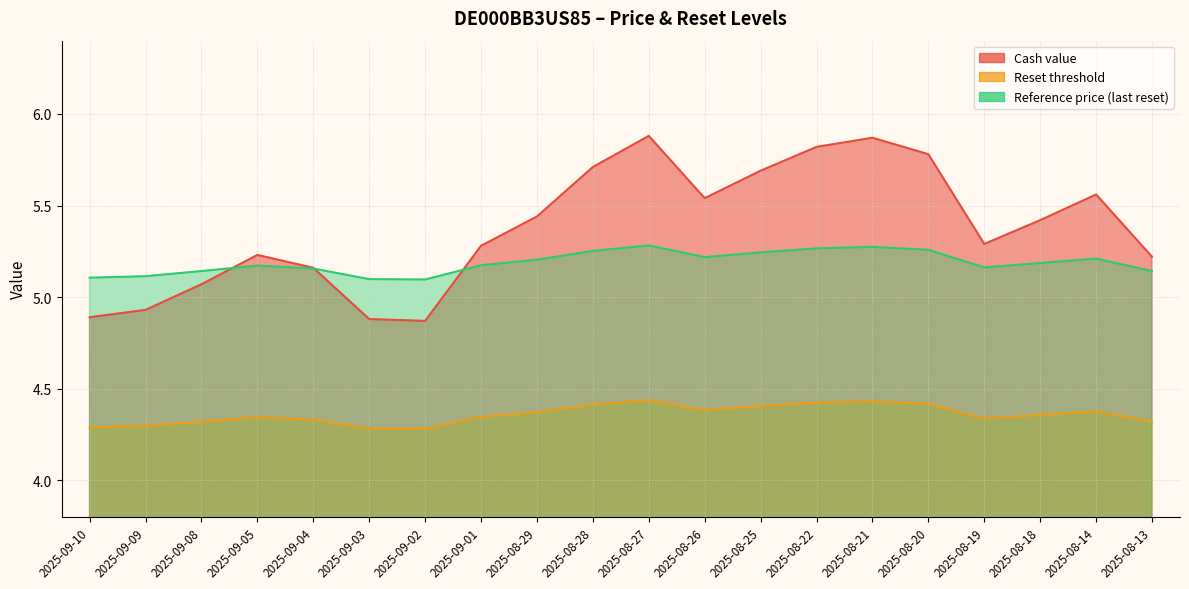

Reading right to left, transcribe all the data shown in this chart.

Cash value: 5.2	5.6	5.4	5.3	5.8	5.9	5.8	5.7	5.5	5.9	5.7	5.4	5.3	4.9	4.9	5.2	5.2	5.1	4.9	4.9
Reset threshold: 4.3	4.4	4.4	4.3	4.4	4.4	4.4	4.4	4.4	4.4	4.4	4.4	4.3	4.3	4.3	4.3	4.3	4.3	4.3	4.3
Reference price (last reset): 5.1	5.2	5.2	5.2	5.3	5.3	5.3	5.2	5.2	5.3	5.3	5.2	5.2	5.1	5.1	5.2	5.2	5.1	5.1	5.1